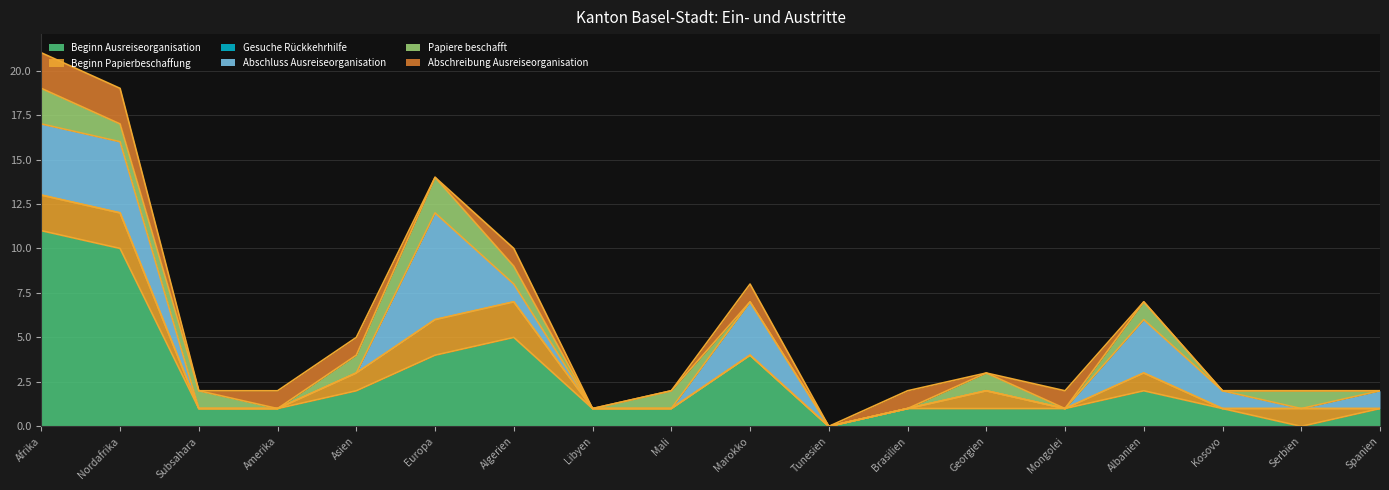

What is the sum of the Abschluss Ausreiseorganisation values at Nordafrika and Serbien?

4